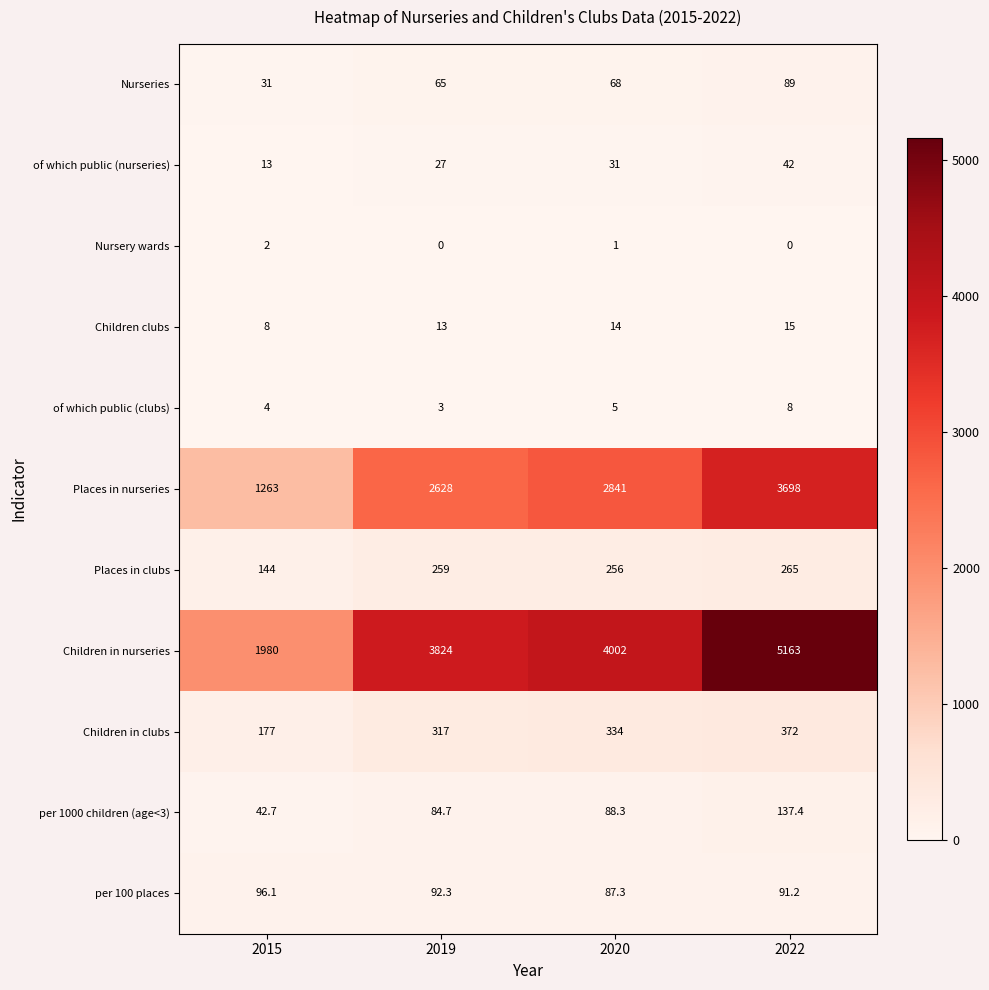

List the labels in order of Places in nurseries value, largest first.

2022, 2020, 2019, 2015